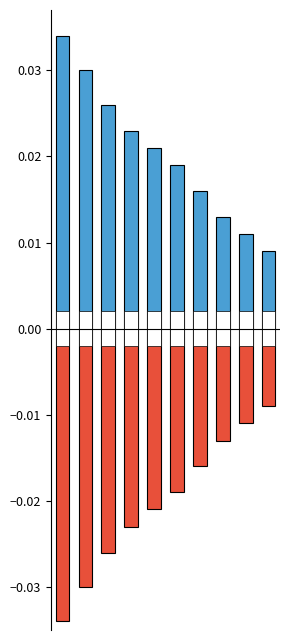

The Positive series shows 0.0 at 9. True or false?

False